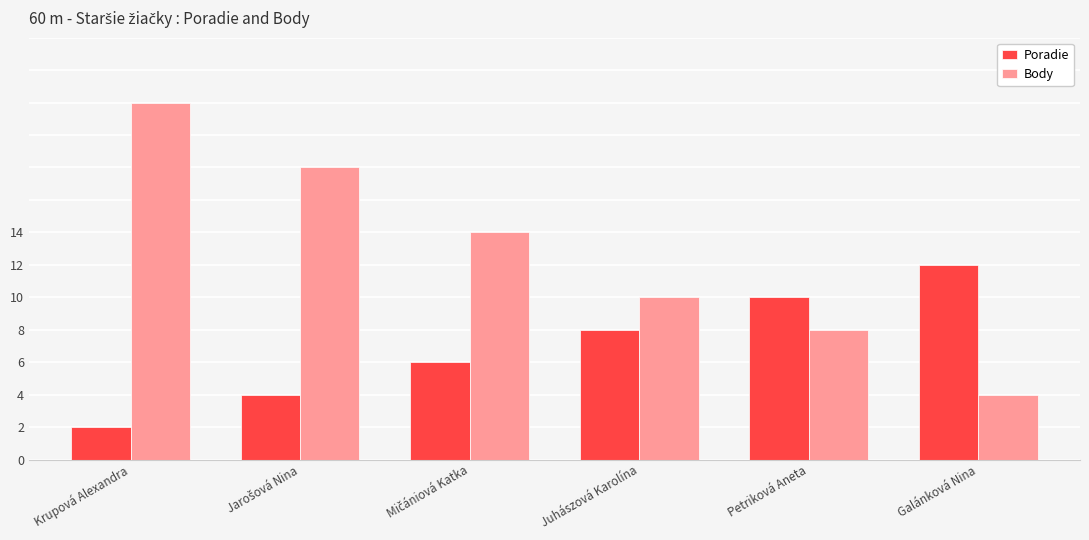

Are the bars grouped side by side (vs. stacked)?

Yes